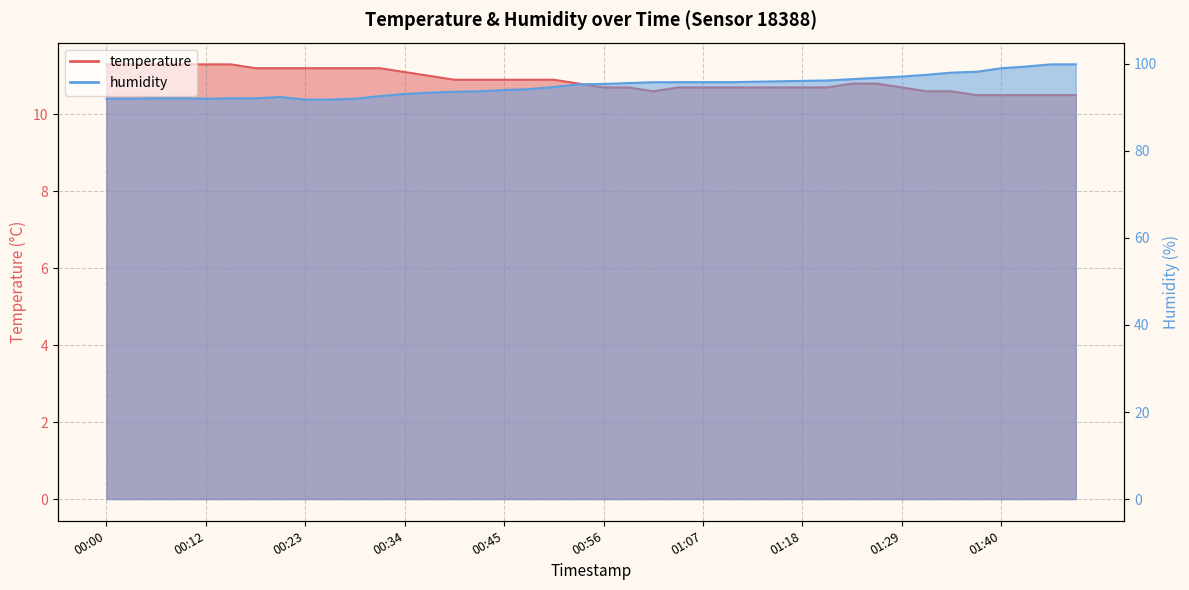

Reading left to right, list all the values displayed in this chart.

temperature: 00:00=11.3	00:03=11.3	00:06=11.3	00:09=11.3	00:12=11.3	00:14=11.3	00:17=11.2	00:20=11.2	00:23=11.2	00:26=11.2	00:28=11.2	00:31=11.2	00:34=11.1	00:37=11.0	00:39=10.9	00:42=10.9	00:45=10.9	00:48=10.9	00:51=10.9	00:53=10.8	00:56=10.7	00:59=10.7	01:01=10.6	01:04=10.7	01:07=10.7	01:10=10.7	01:13=10.7	01:15=10.7	01:18=10.7	01:21=10.7	01:23=10.8	01:26=10.8	01:29=10.7	01:32=10.6	01:35=10.6	01:37=10.5	01:40=10.5	01:43=10.5	01:46=10.5	01:49=10.5
humidity: 00:00=92.0	00:03=92.0	00:06=92.1	00:09=92.1	00:12=92.0	00:14=92.1	00:17=92.1	00:20=92.4	00:23=91.8	00:26=91.8	00:28=92.0	00:31=92.6	00:34=93.1	00:37=93.4	00:39=93.6	00:42=93.7	00:45=94.0	00:48=94.2	00:51=94.7	00:53=95.3	00:56=95.4	00:59=95.6	01:01=95.8	01:04=95.8	01:07=95.8	01:10=95.8	01:13=95.9	01:15=96.0	01:18=96.1	01:21=96.2	01:23=96.5	01:26=96.8	01:29=97.1	01:32=97.5	01:35=98.0	01:37=98.2	01:40=99.0	01:43=99.4	01:46=99.9	01:49=99.9